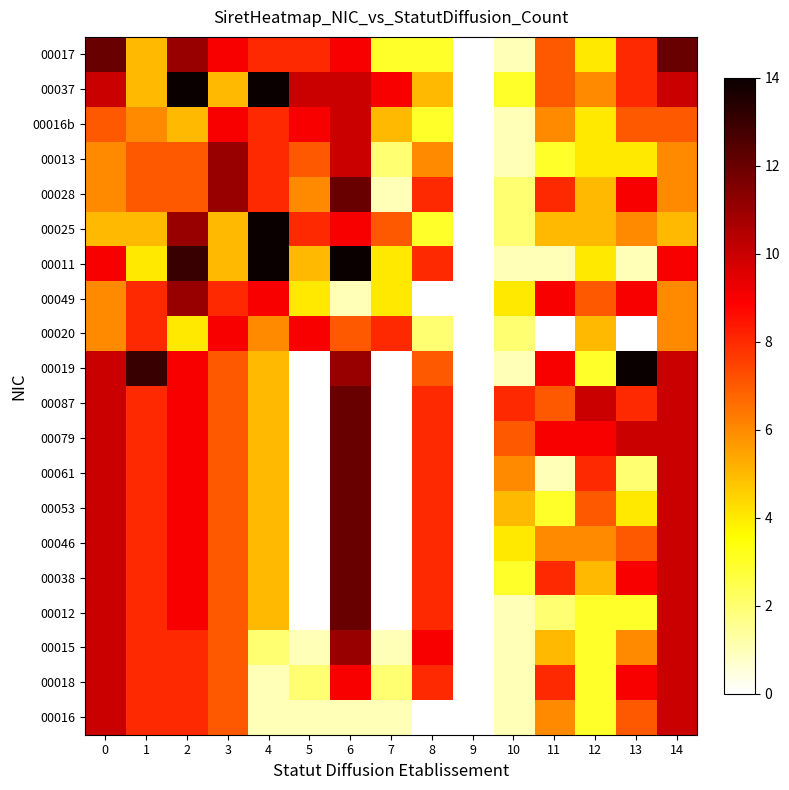

At which category is the sum across all series the highest?

6